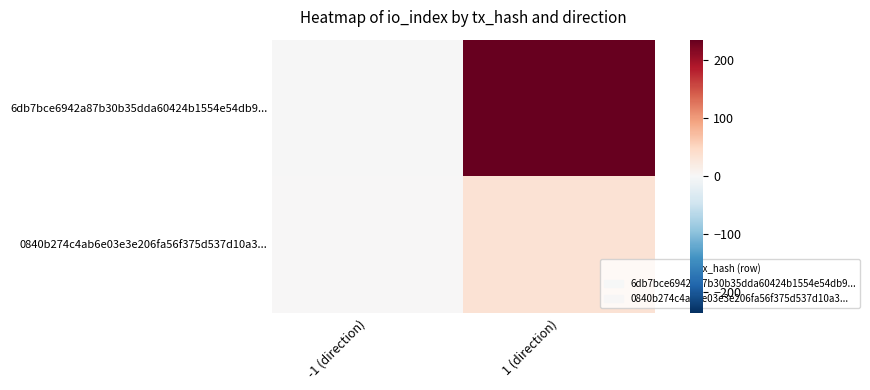

Reading left to right, extract all data points from this chart.

6db7bce6942a87b30b35dda60424b1554e54db9...: -1 (direction)=-1	1 (direction)=235
0840b274c4ab6e03e3e206fa56f375d537d10a3...: -1 (direction)=1	1 (direction)=34